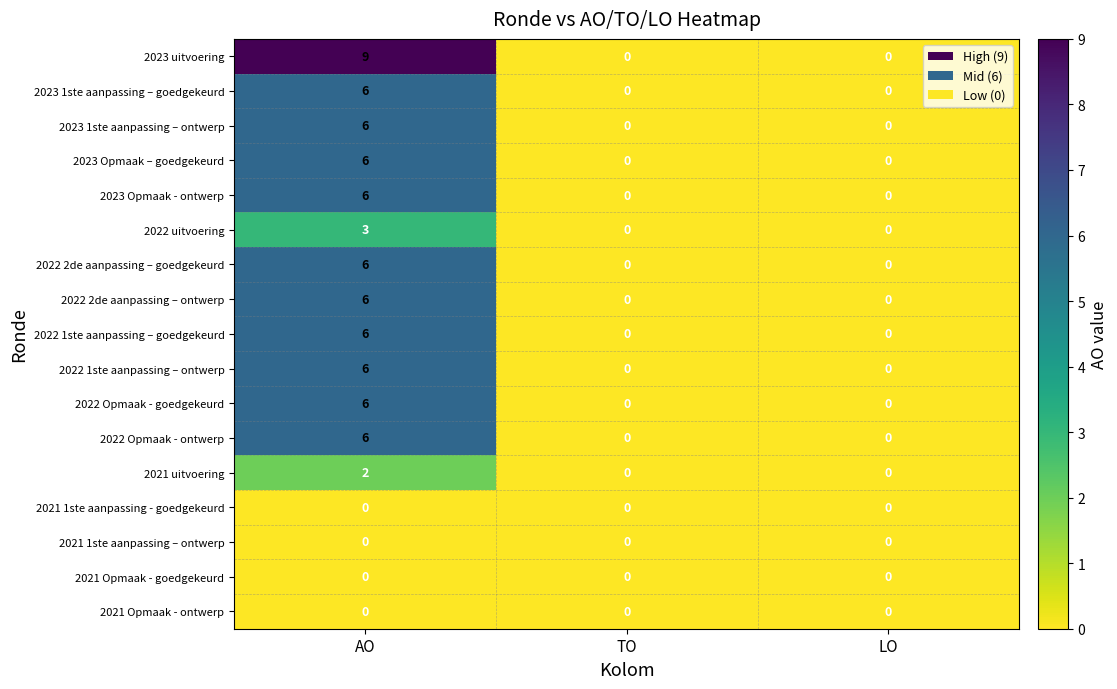

How many 2023 Opmaak - ontwerp values are between 0 and 6?

3